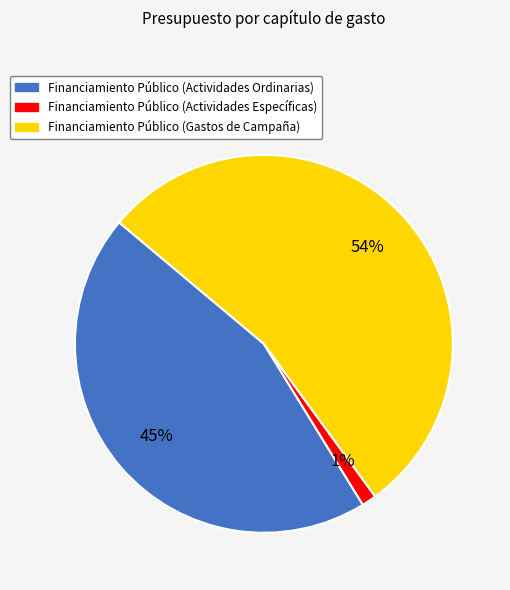

To the nearest percent, what portion does Financiamiento Público (Actividades Específicas) represent?

1%